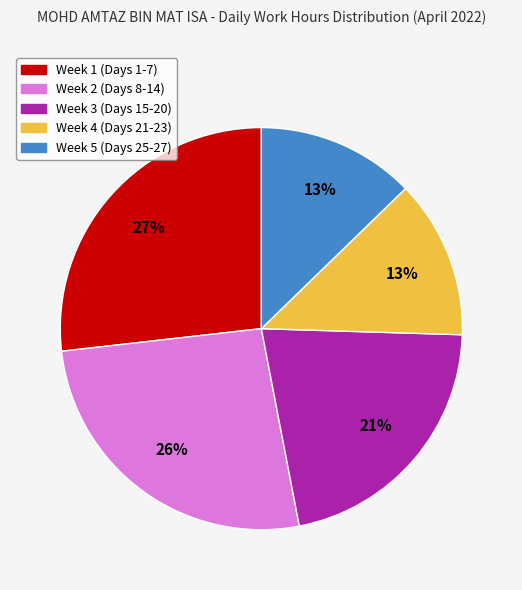

How many slices are in this pie chart?

5